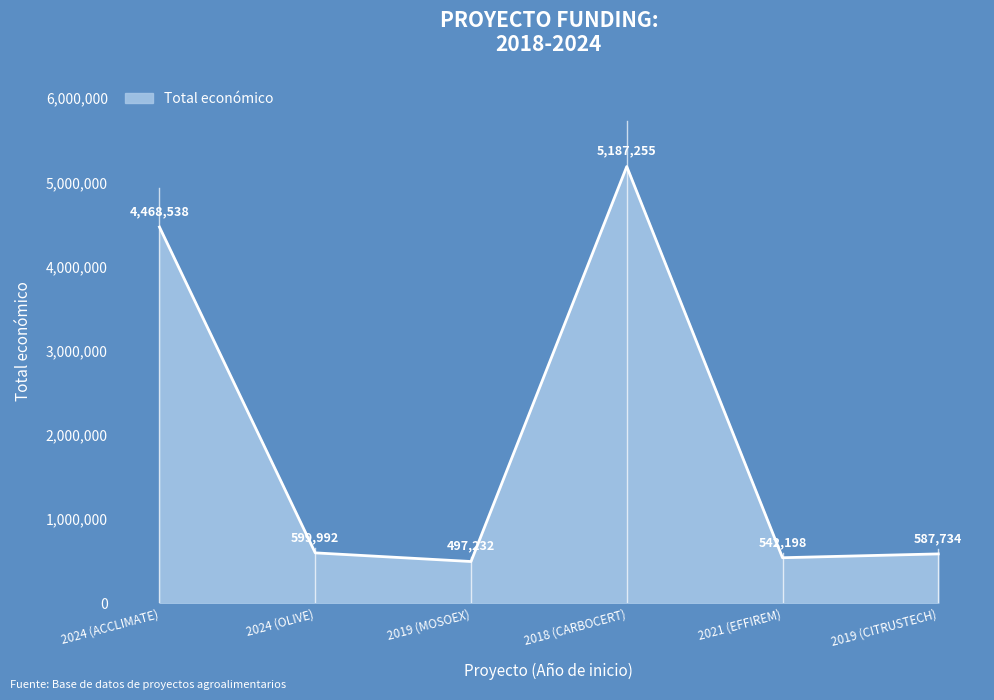

At which label is the value closest to 2842243?

2024 (ACCLIMATE)